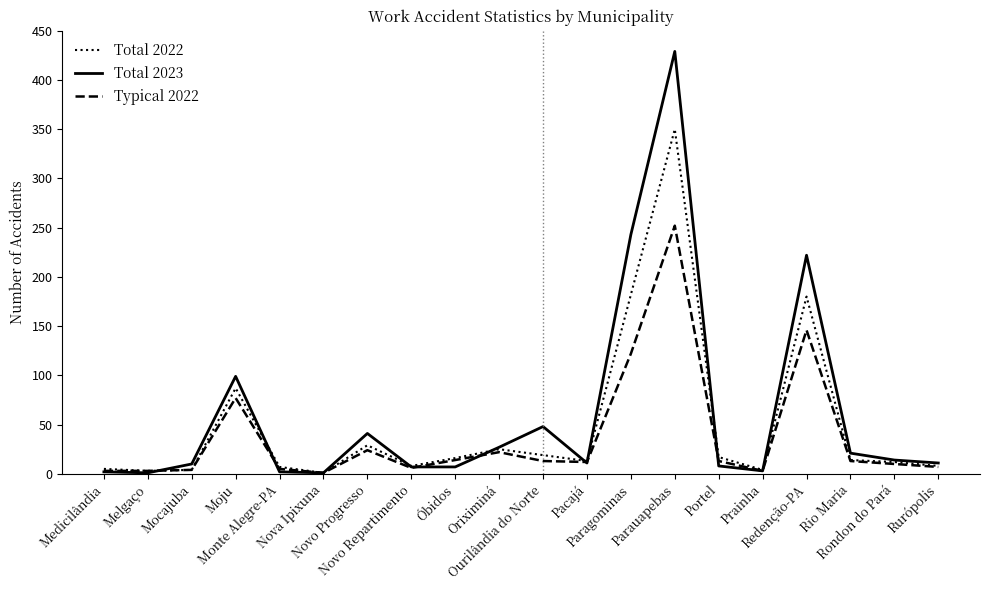

How many distinct data groups are displayed?

3